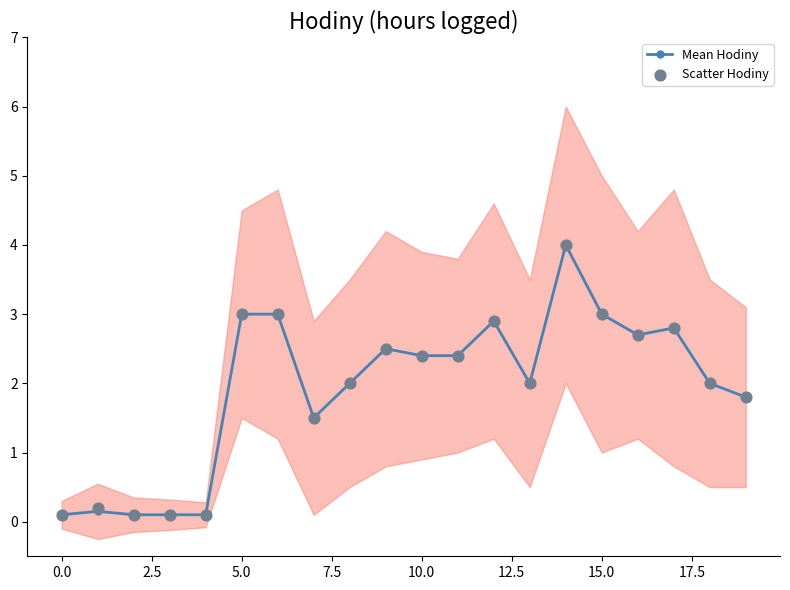

Is the value of Mean Hodiny at 19 greater than the value of Scatter Hodiny at 19?

No